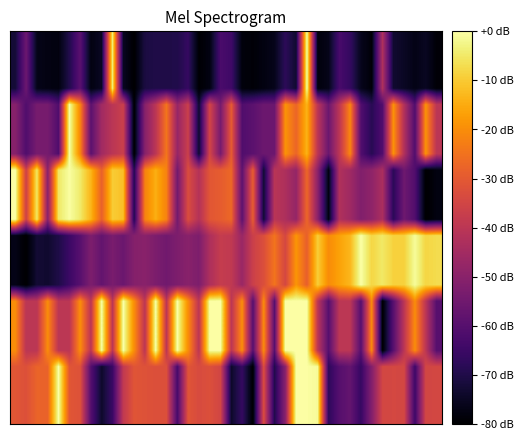

At which category is the sum across all series the highest?

27